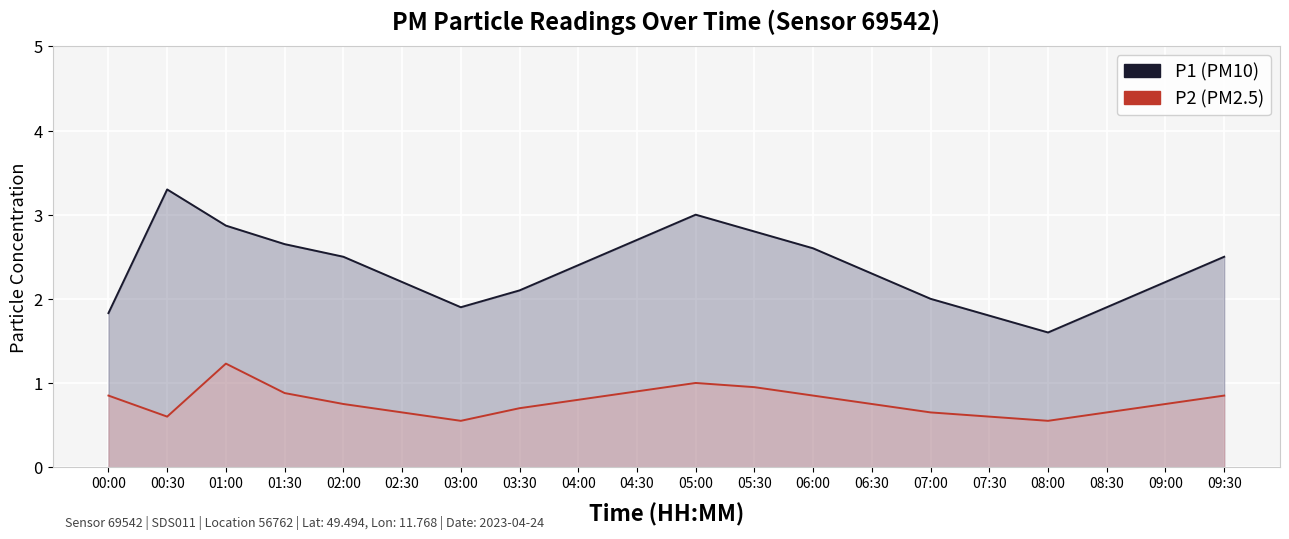

Reading right to left, what are all the values shown in this chart?

P1: 2.5	2.2	1.9	1.6	1.8	2.0	2.3	2.6	2.8	3.0	2.7	2.4	2.1	1.9	2.2	2.5	2.6	2.9	3.3	1.8
P2: 0.8	0.8	0.7	0.6	0.6	0.7	0.8	0.8	0.9	1.0	0.9	0.8	0.7	0.6	0.7	0.8	0.9	1.2	0.6	0.8